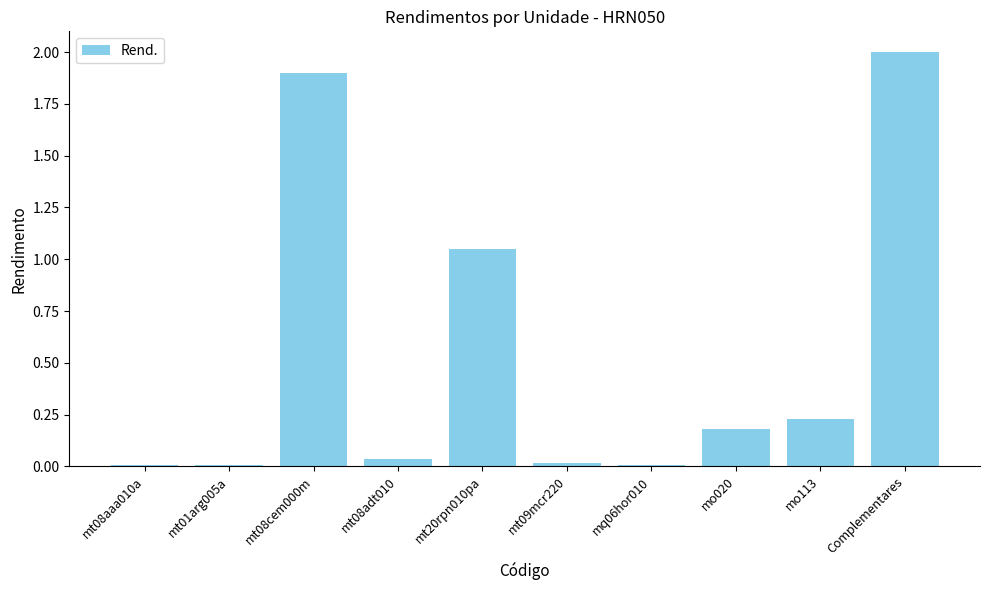

What is the sum of all values?

5.4